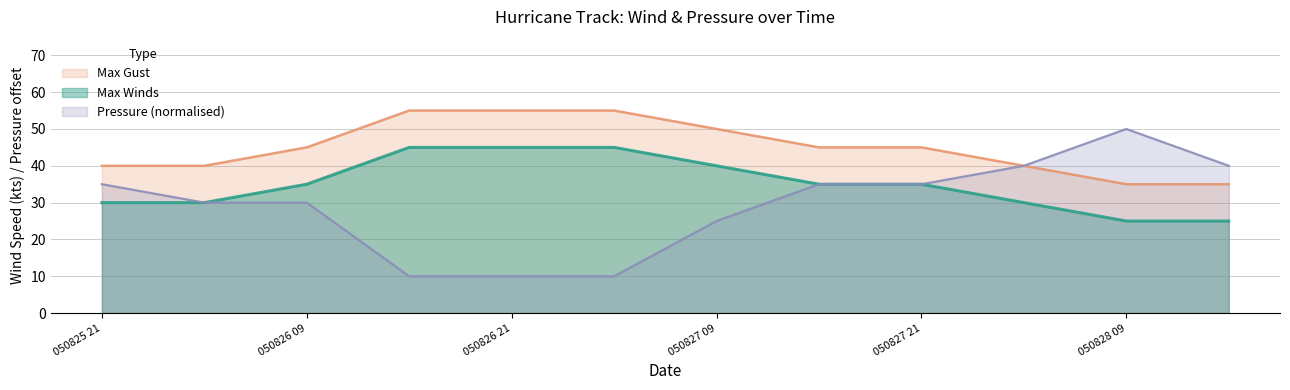

True or false: Pressure has more than 2 points higher than both neighbors.

False